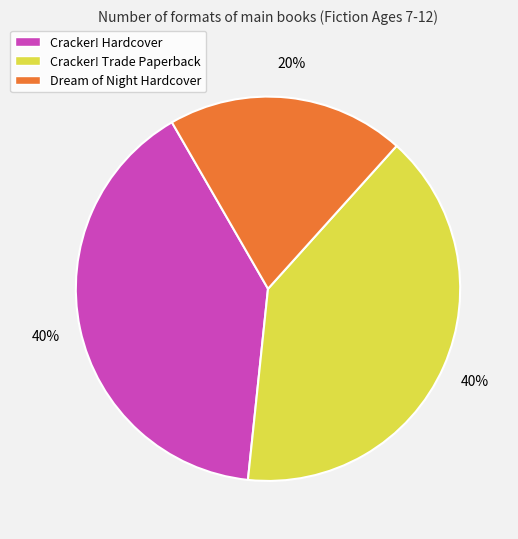

True or false: Cracker! Hardcover accounts for 40% of the total.

True